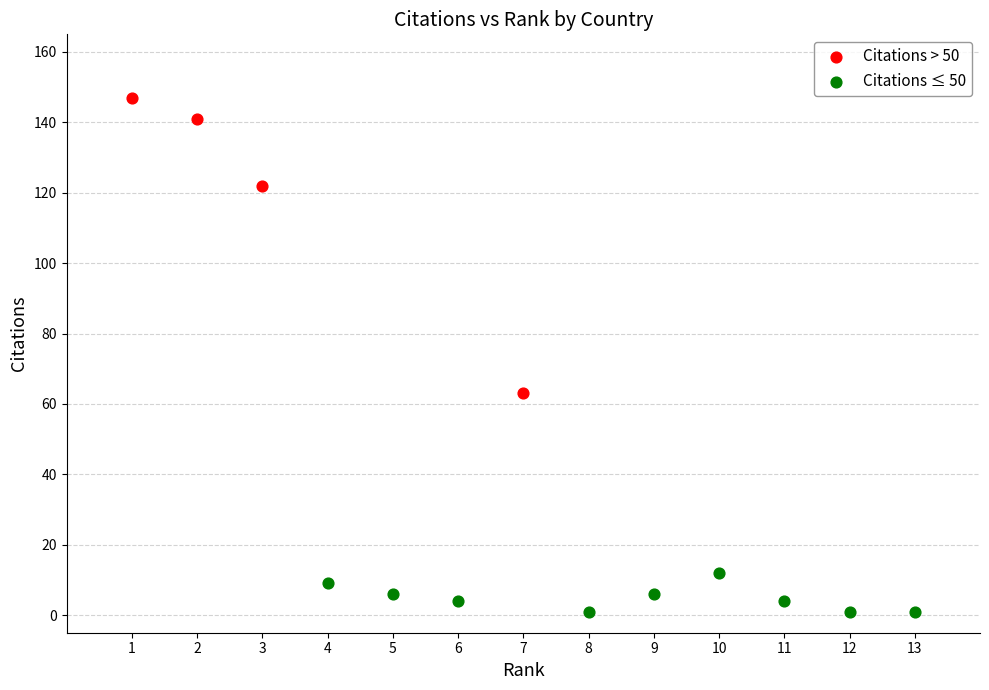

Which series reaches the minimum Y coordinate?

Citations ≤ 50